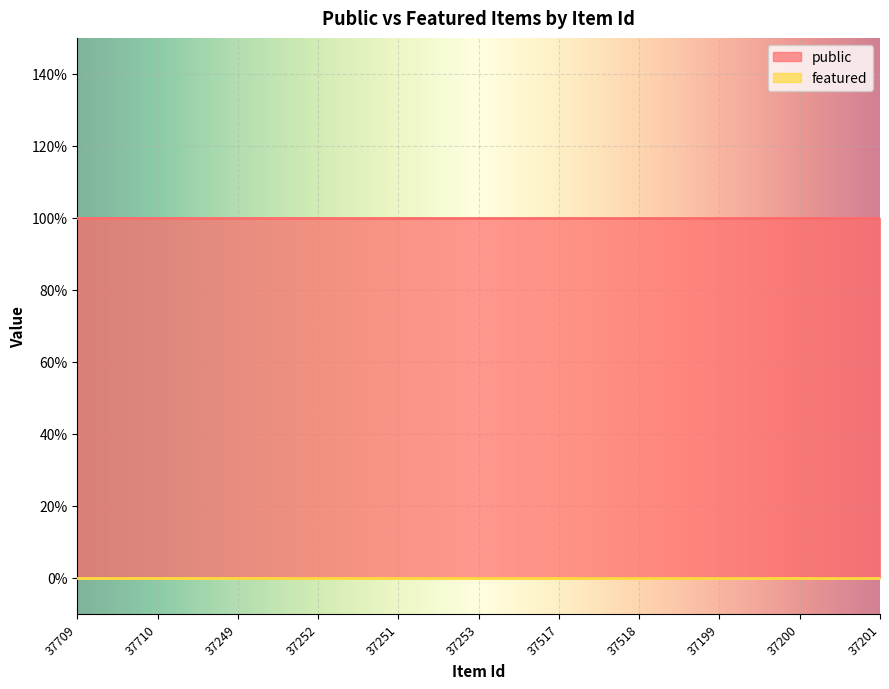

What is the sum of all public values?

11